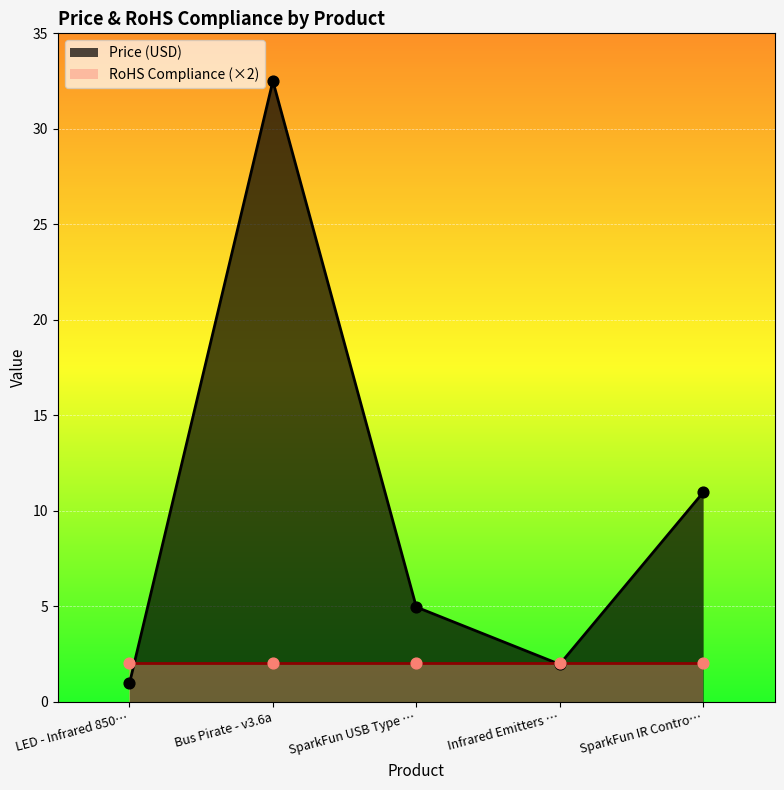

Which category has the highest value in the Price (USD) series?

Bus Pirate - v3.6a